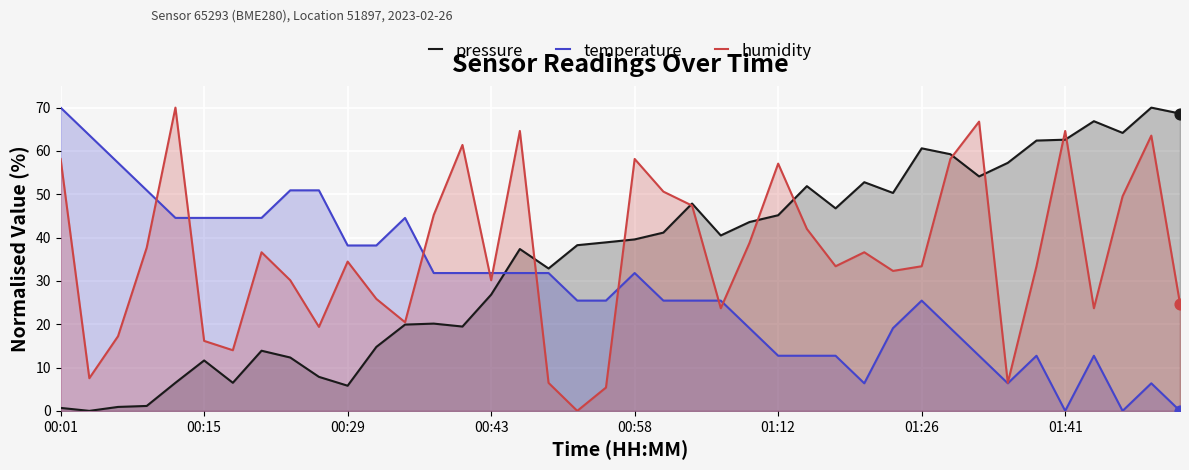

Which series has the largest total across all categories?

humidity